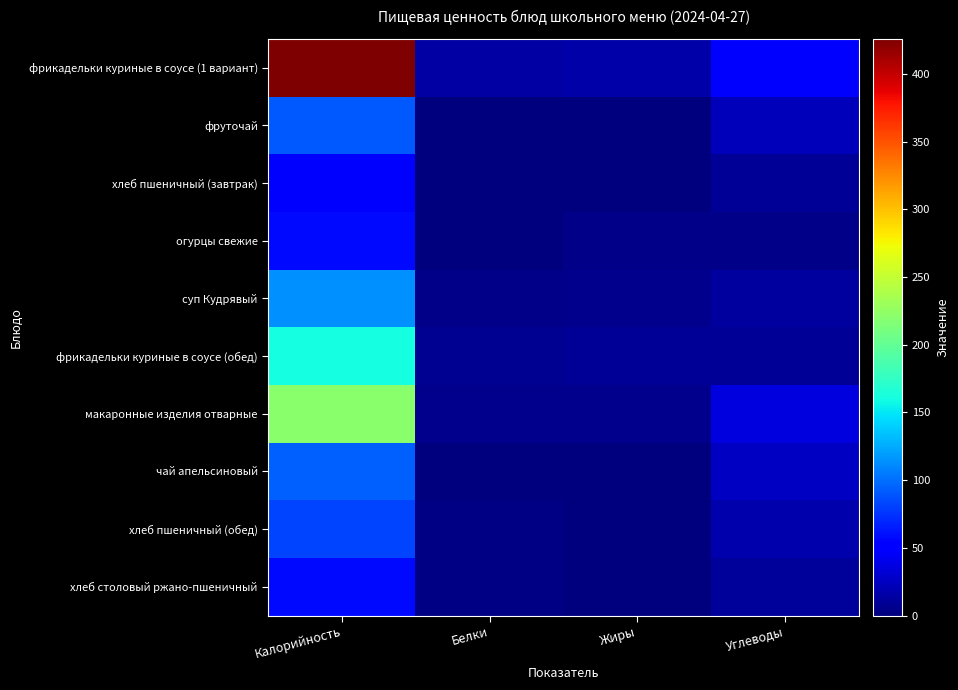

How many categories are shown in the chart?

4